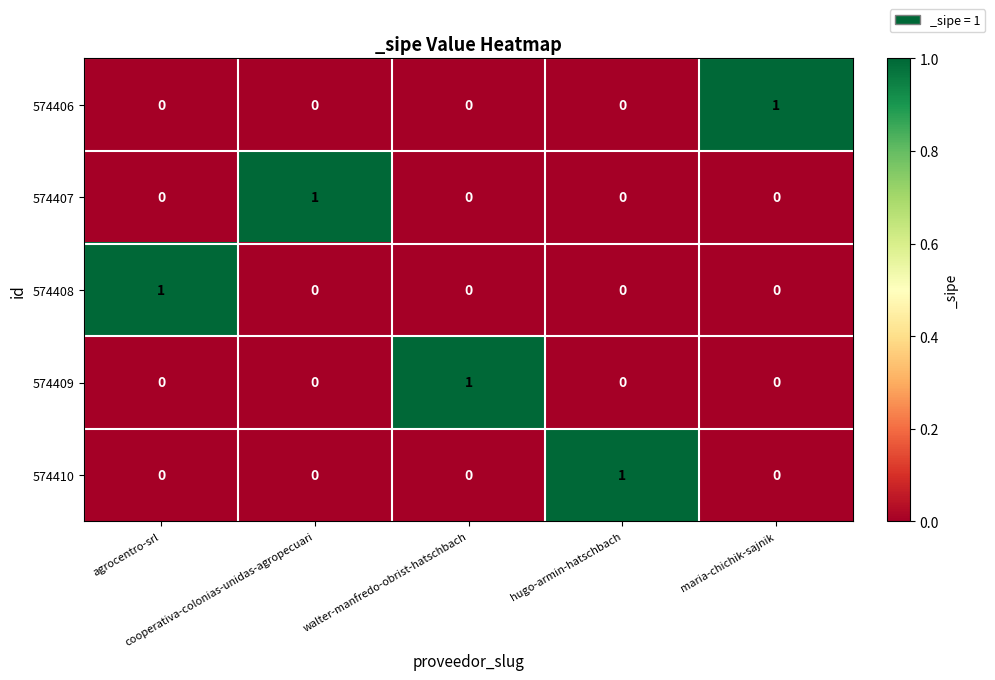

Count the 574407 values in the range 0 to 1.

5